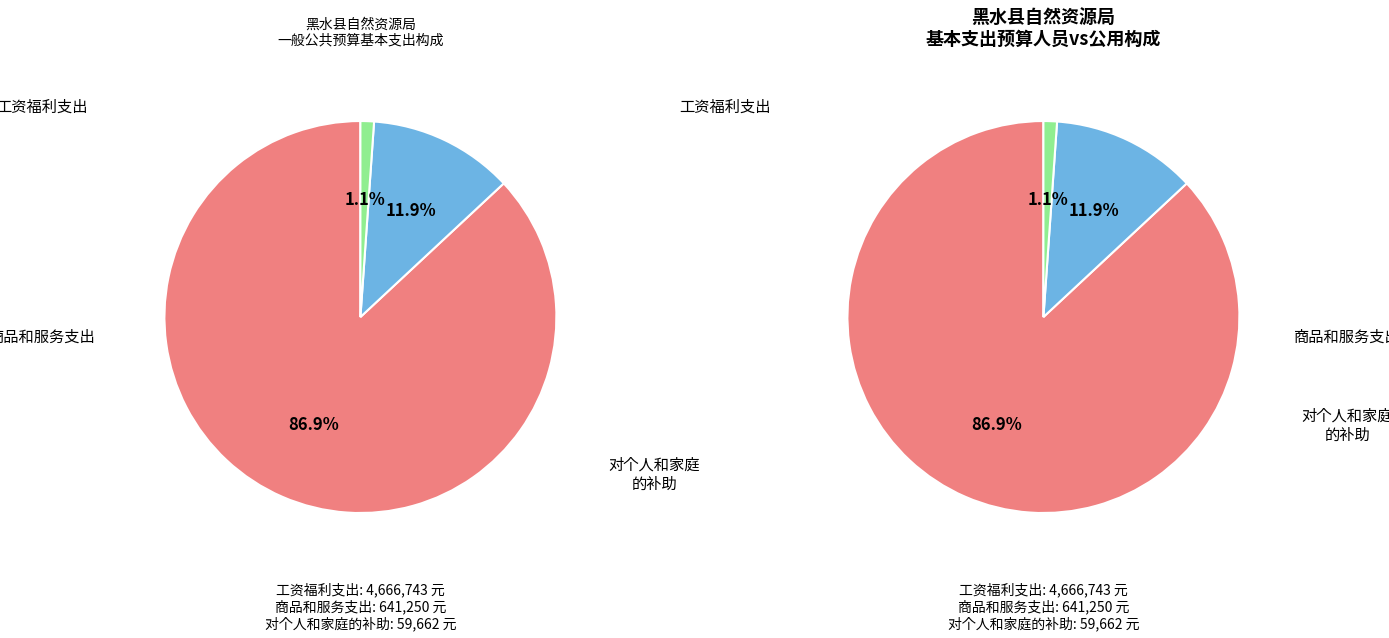

Is there any slice that represents more than half of the pie?

Yes